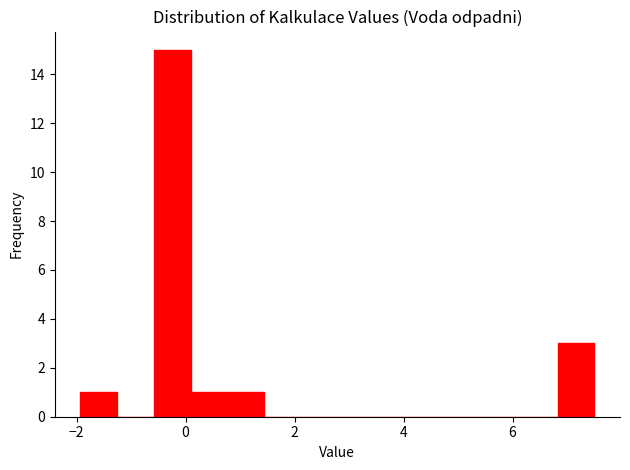

Read against the x-axis, roughly where is the centre of the tallest bar?

-0.2